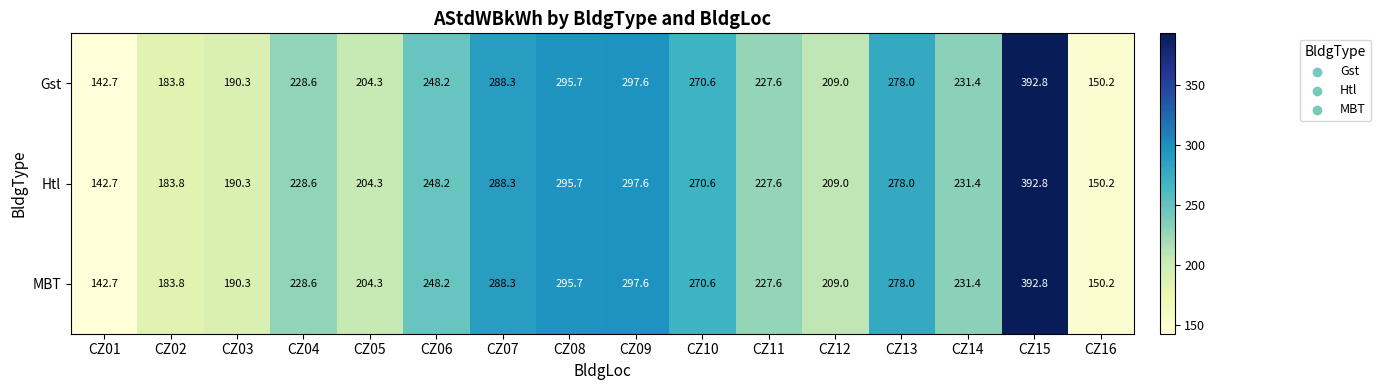

What is the sum of all Htl values?

3839.1